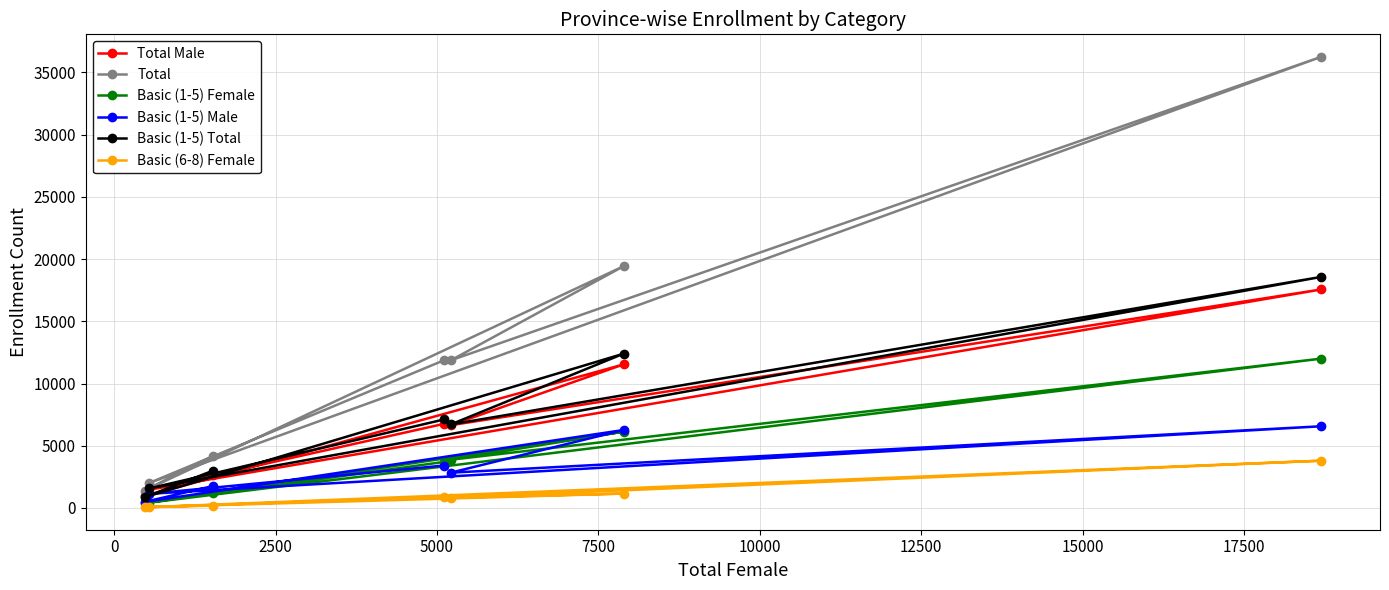

True or false: Basic (1-5) Total and Basic (6-8) Female intersect in this chart.

False